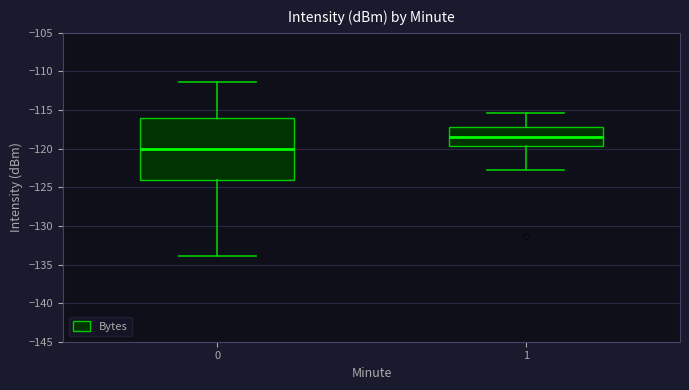

Reading left to right, transcribe this box plot: for each box, give where its median line is, the range the box spans, and where its two whiskers end, as read against the y-axis. The values are not printed on the chart, so give them approximately, as read against the axis.

0: median -120.0, box -124.0 to -116.0, whiskers -134.0 to -111.5
1: median -118.5, box -119.5 to -117.0, whiskers -123.0 to -115.5